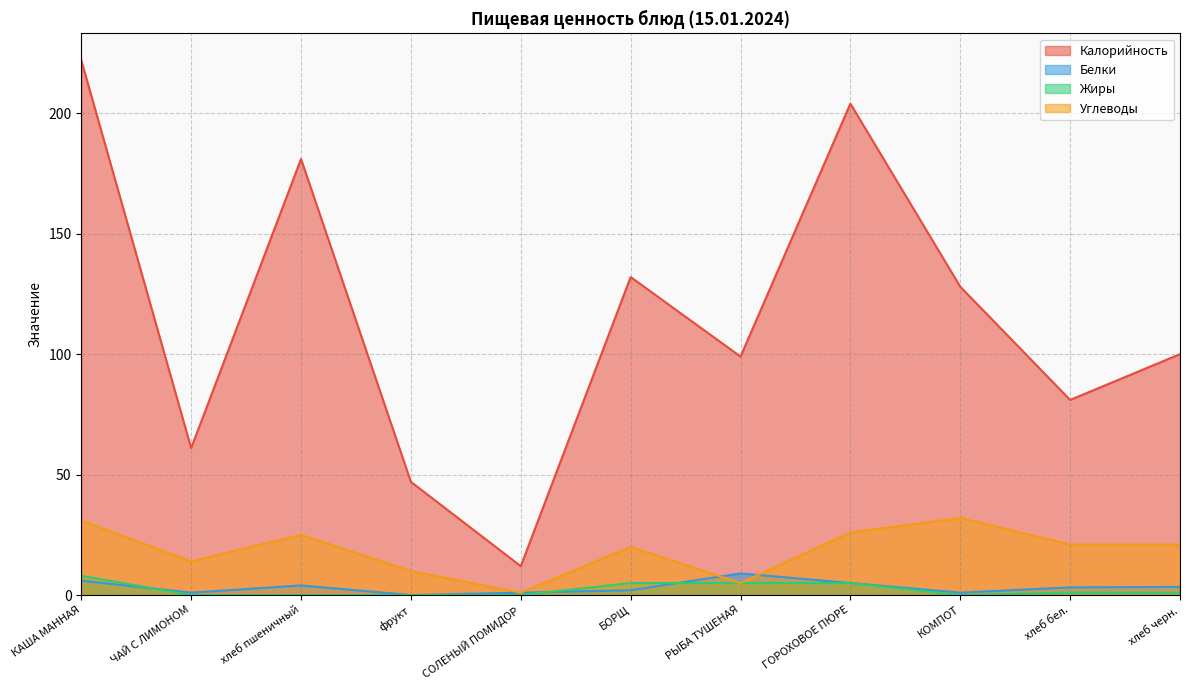

Reading right to left, transcribe all the data shown in this chart.

Калорийность: 100.0	81.0	128.0	204.0	99.0	132.0	12.0	47.0	181.0	61.0	222.0
Белки: 3.4	3.2	1.0	5.0	9.0	2.0	1.0	0.0	4.0	1.0	6.0
Жиры: 1.0	1.0	0.0	5.0	5.0	5.0	0.0	0.0	0.0	0.0	8.0
Углеводы: 21.0	21.0	32.0	26.0	5.0	20.0	1.0	10.0	25.0	14.0	31.0